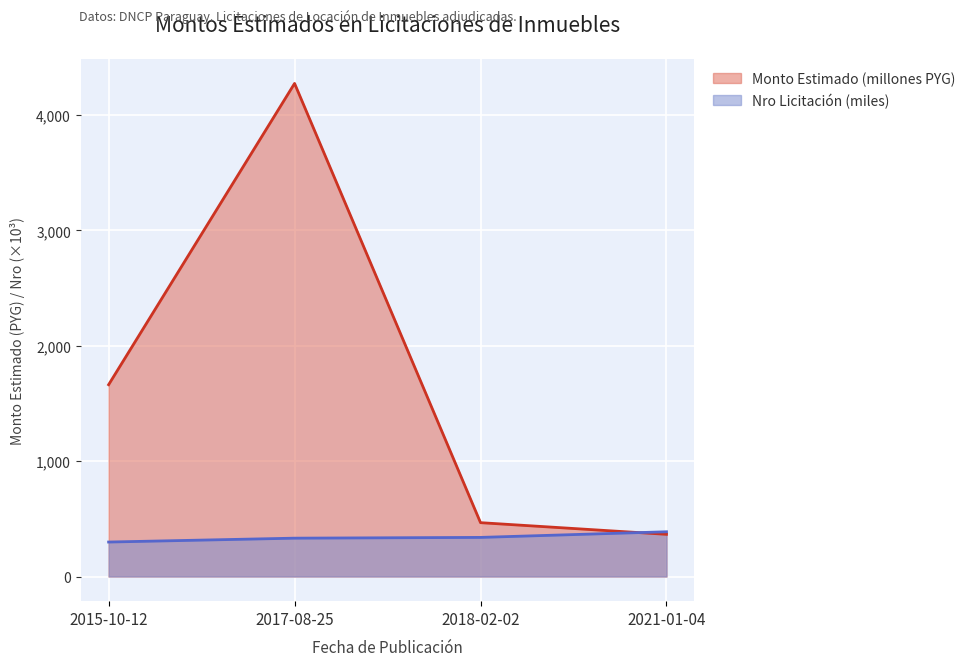

What is the maximum value shown in the chart?

4275.0